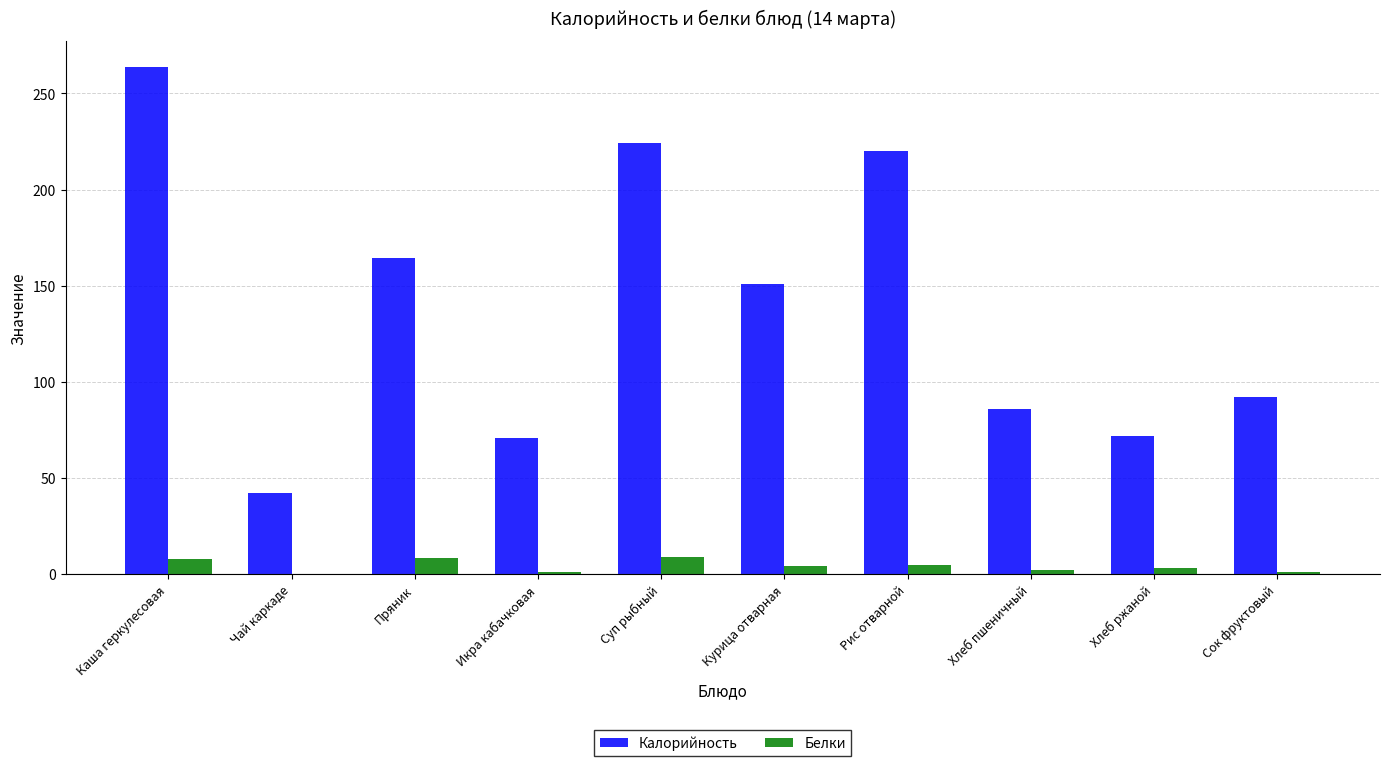

Is it true that Калорийность equals 264.0 at Каша геркулесовая?

True